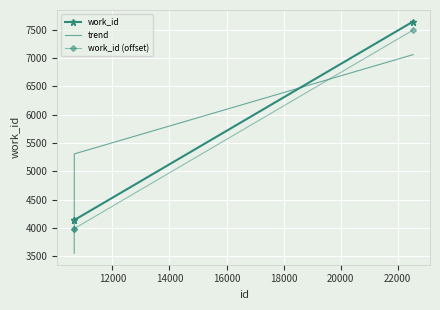

What is the difference between the maximum and minimum values in the trend series?

3502.0